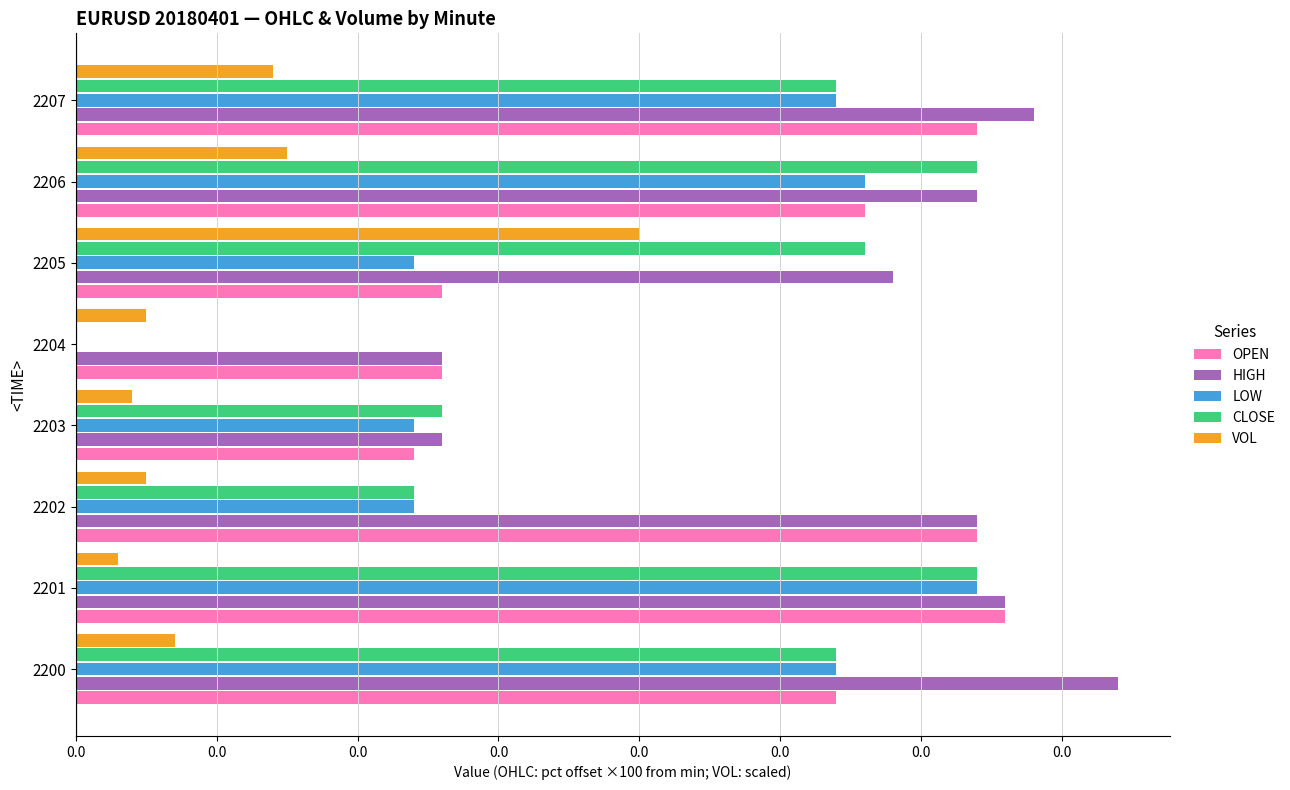

Rank the series by their maximum value, from lowest to highest.

VOL, LOW, CLOSE, OPEN, HIGH